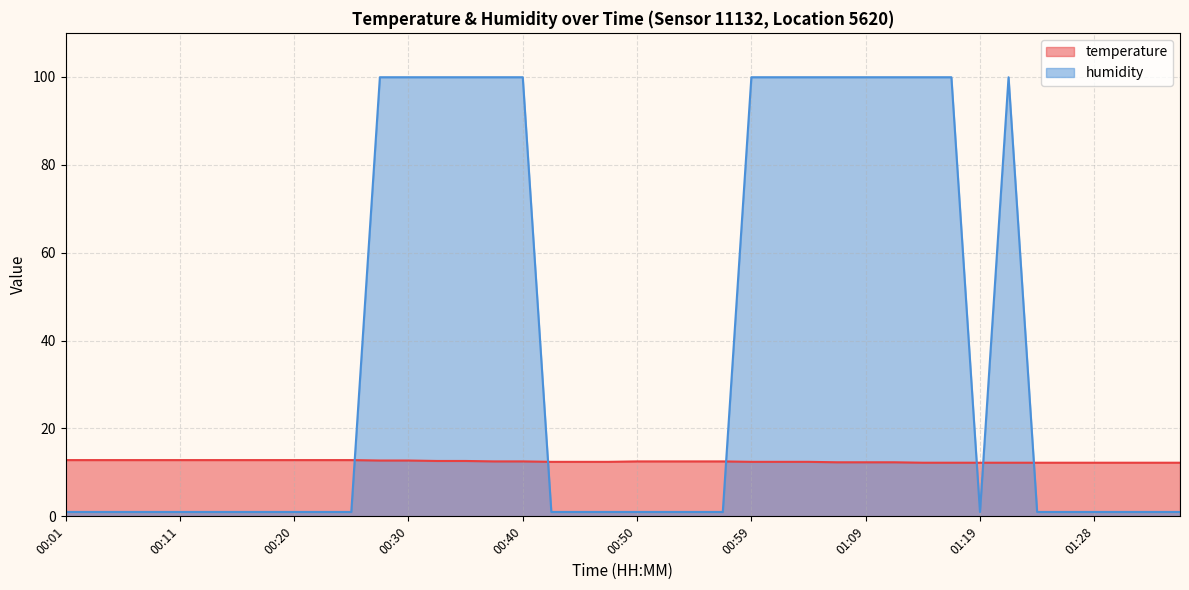

Where is humidity nearest to the value 50?

00:01